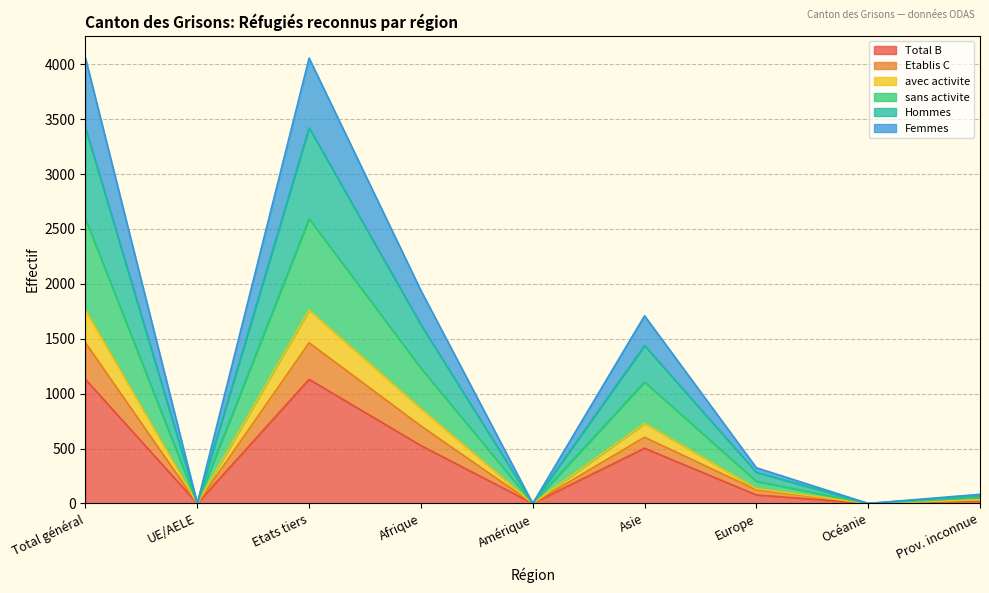

At how many categories does at least one series exceed 3531?

2